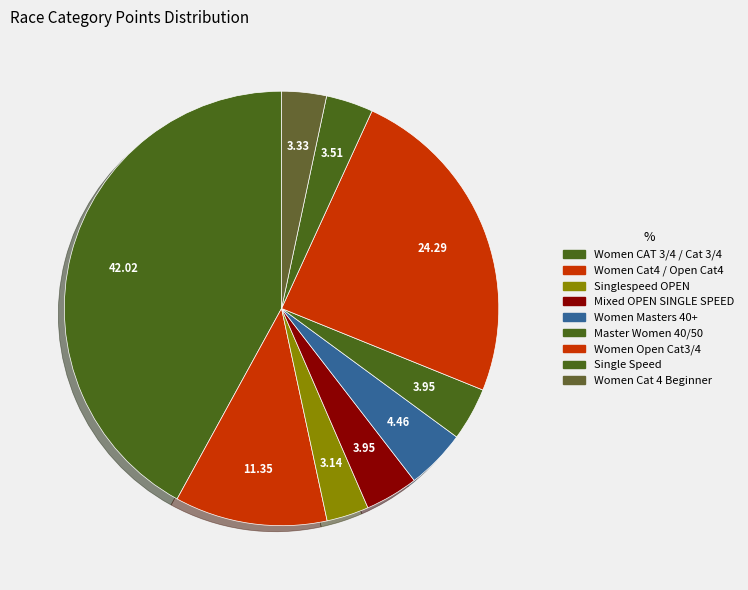

How many segments does this pie chart have?

9